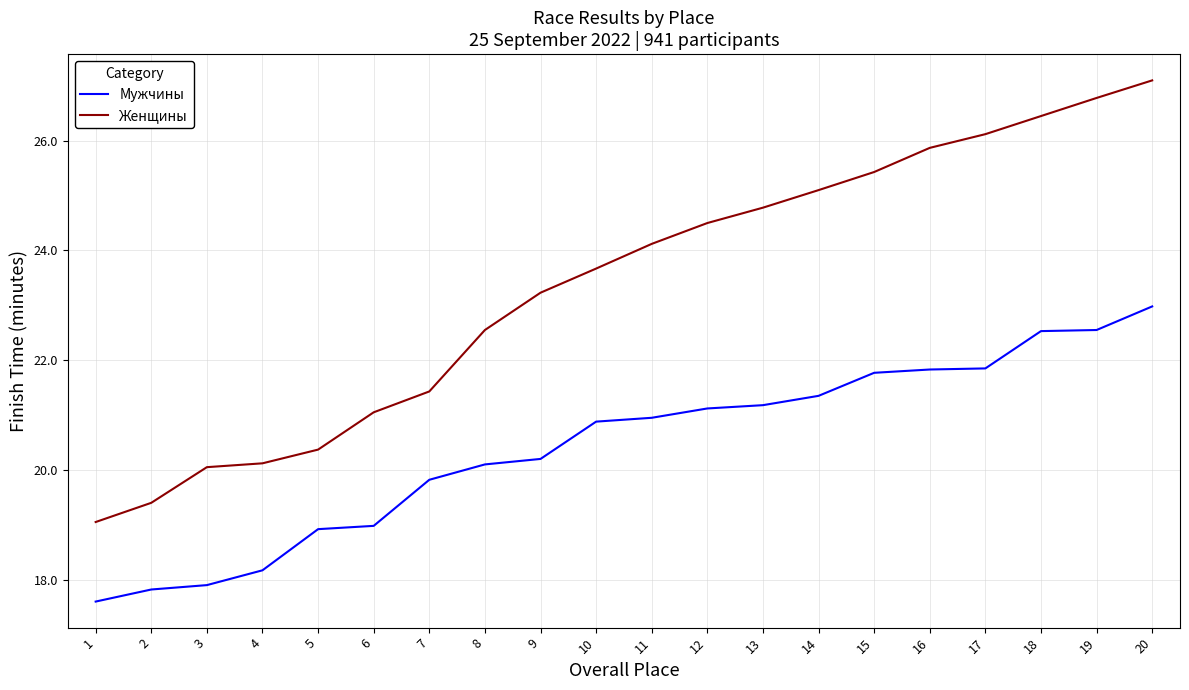

What are all the series names shown in the legend?

Мужчины, Женщины